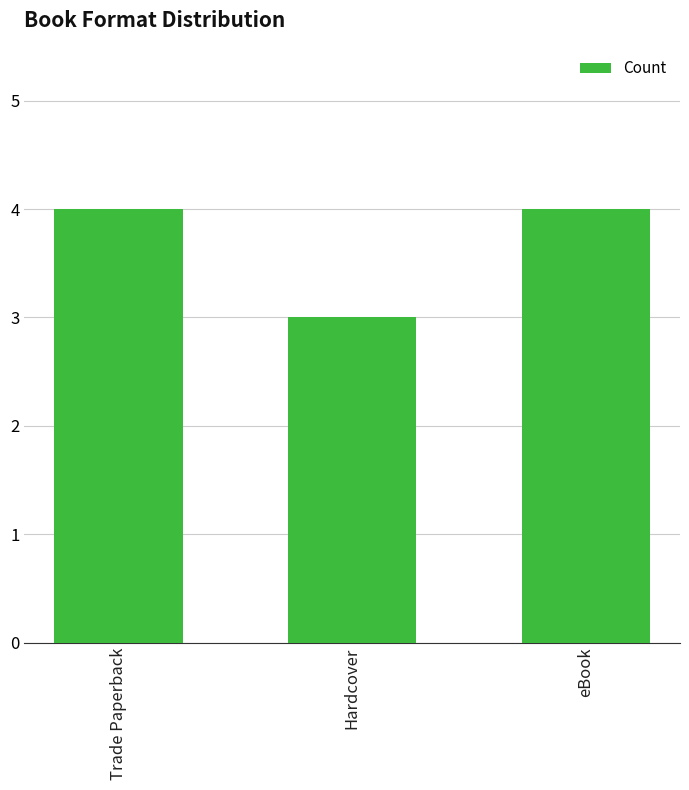

At which category does the chart reach its minimum across all series?

Hardcover